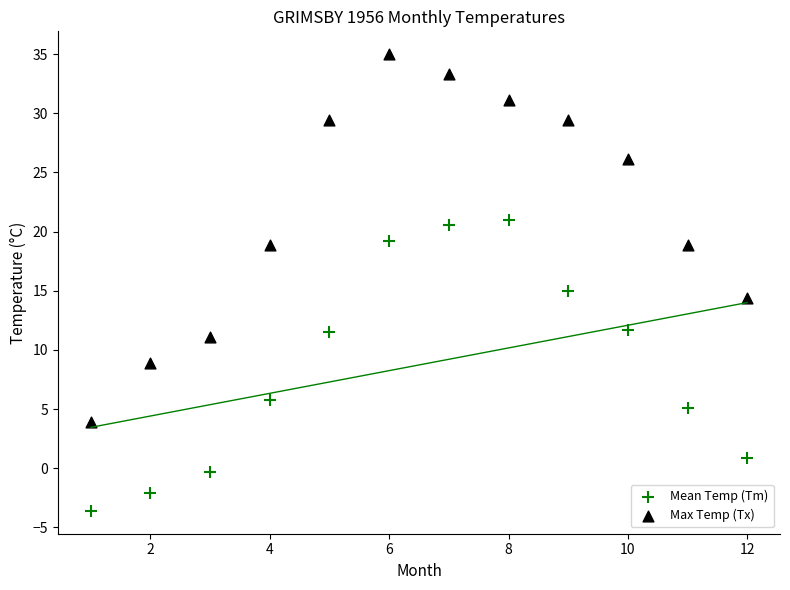

What is the X range (max minus min) for the scatter plot?

11.0